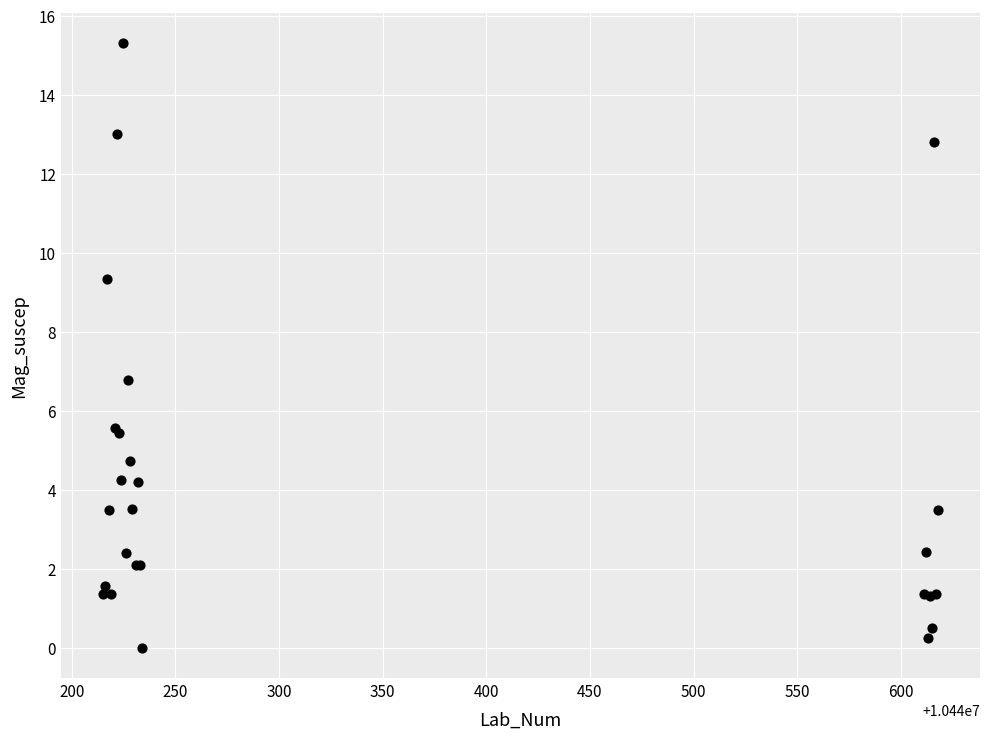

What Y value in the scatter plot is closest to 7?

6.8